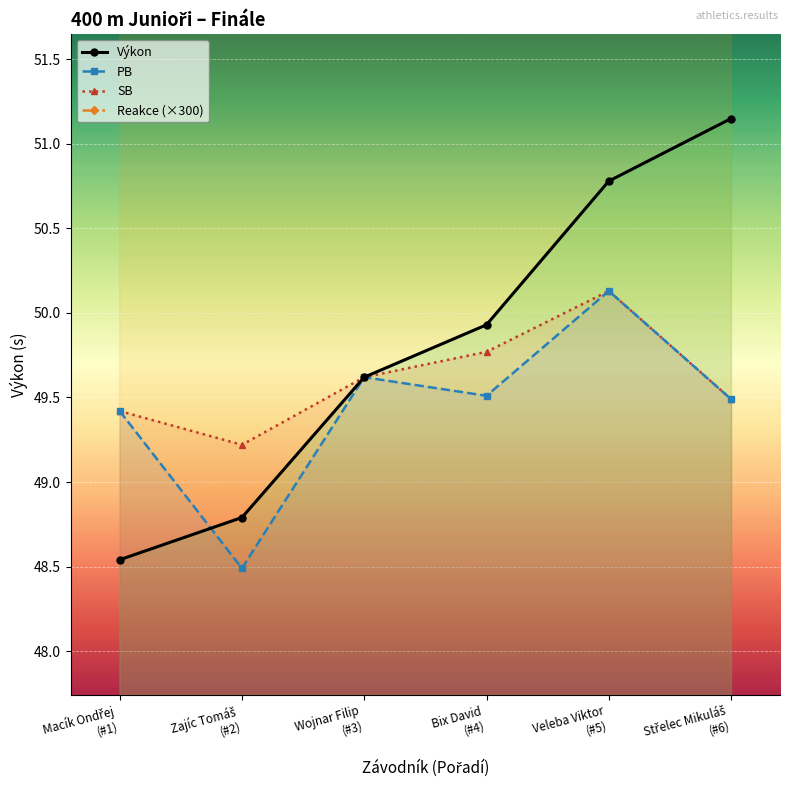

What is the value of the Reakce (×300) point at the 5th from the left?

89.4